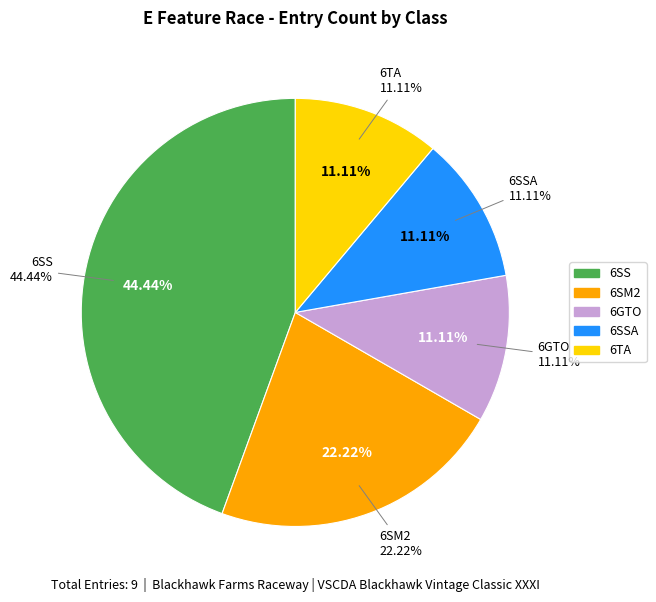

Which category has the biggest portion of the pie?

6SS